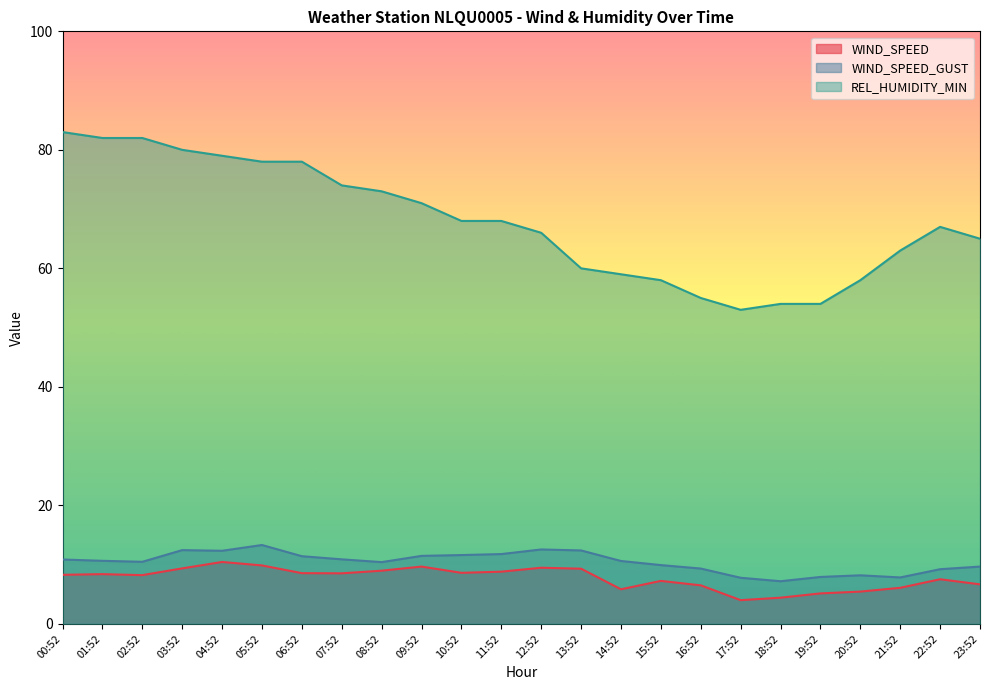

Which series has the widest spread of values?

REL_HUMIDITY_MIN